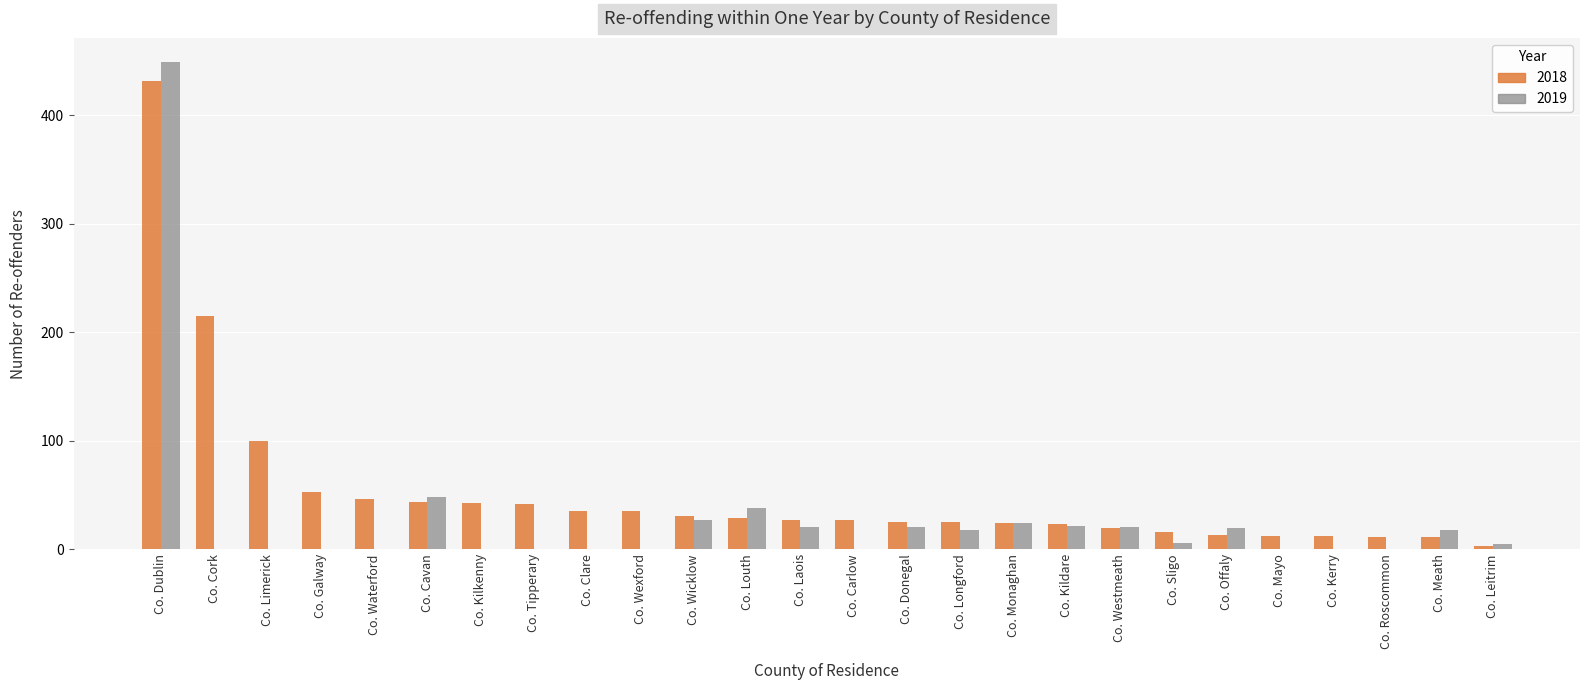

What is the maximum value for 2019?

449